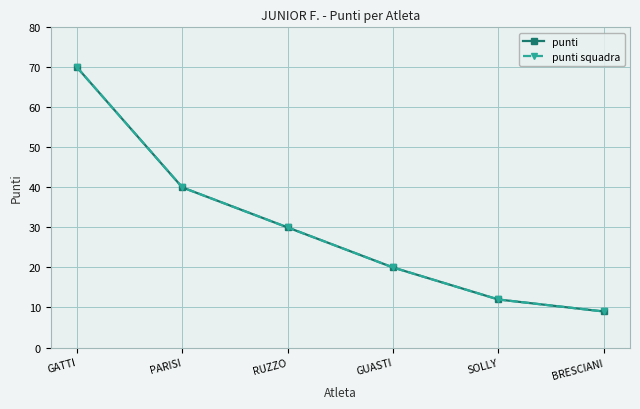

Where does the punti squadra series first go above 30?

GATTI